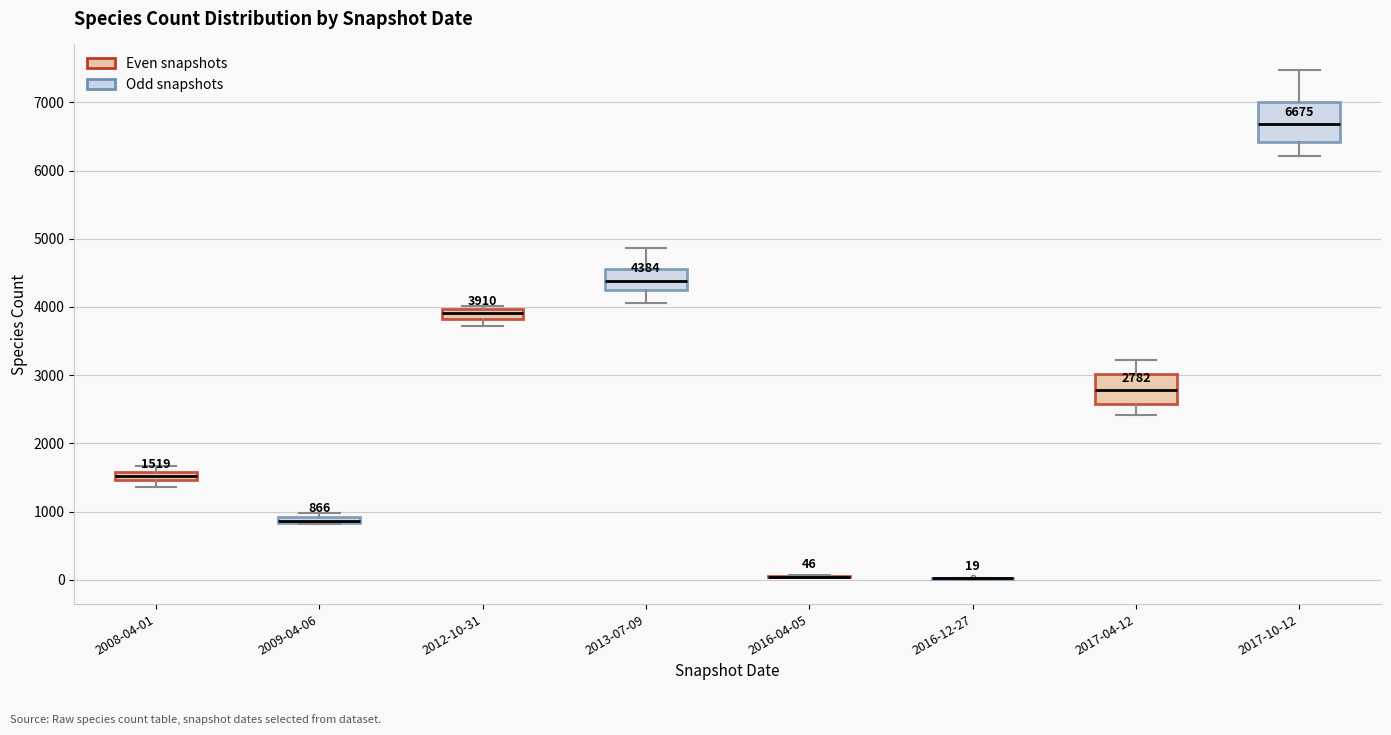

Comparing the boxes themselves (not the whiskers), which one is the tallest?

2017-10-12